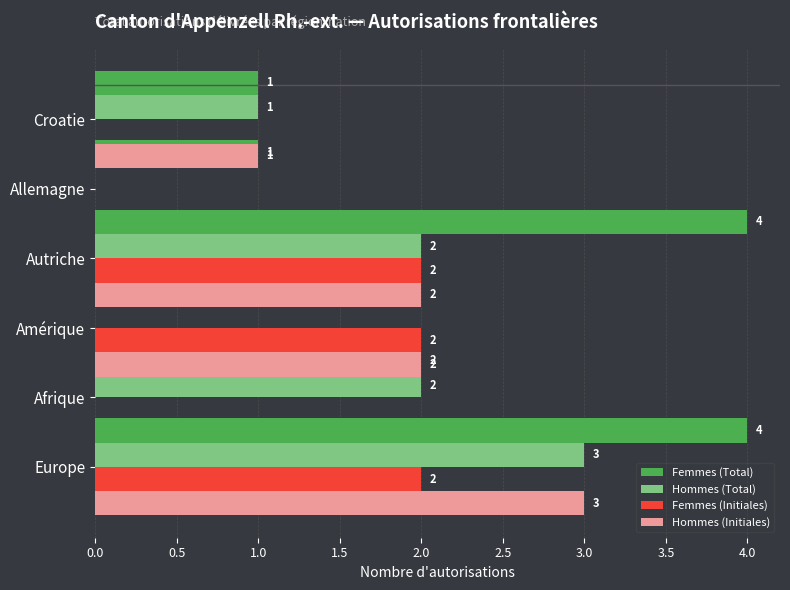

What is the sum of the Hommes (Initiales) values at Afrique and Autriche?

2